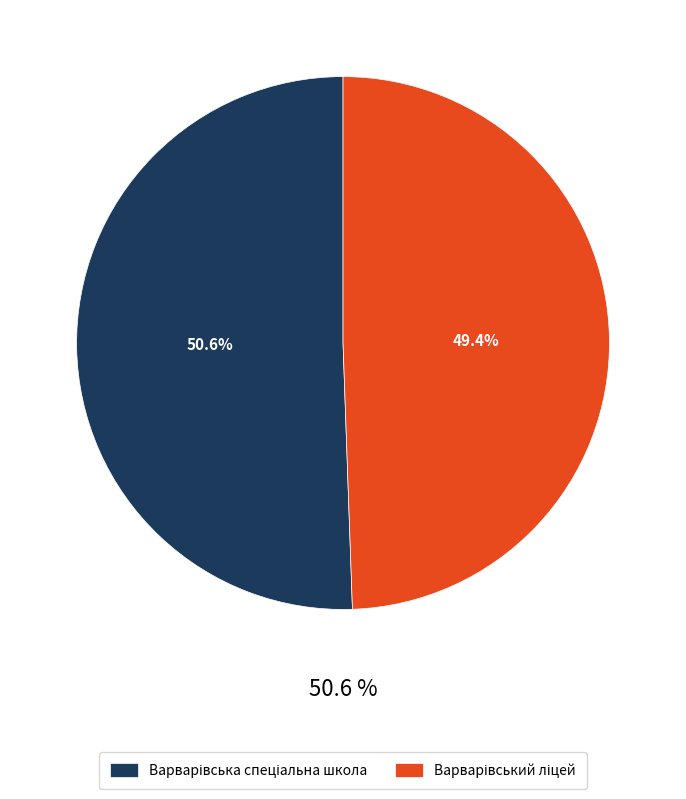

Is it true that Варварівська спеціальна школа is 41% of the pie?

False